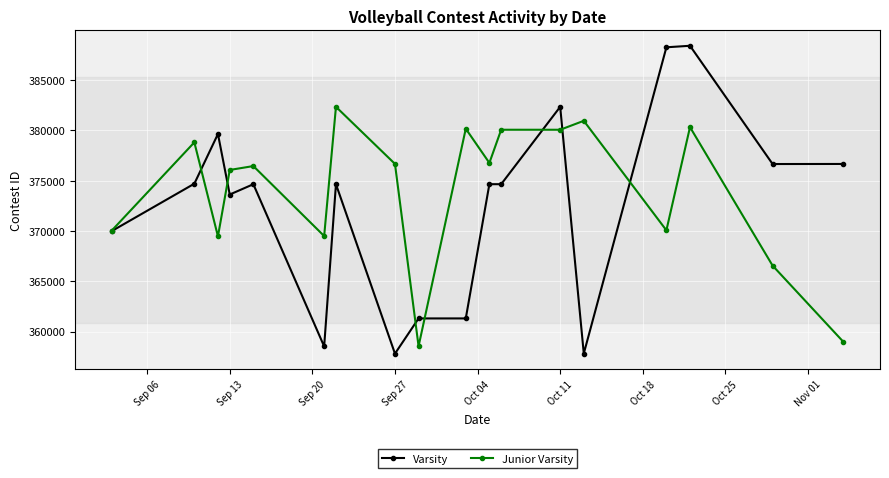

At how many categories does at least one series exceed 387924?

2